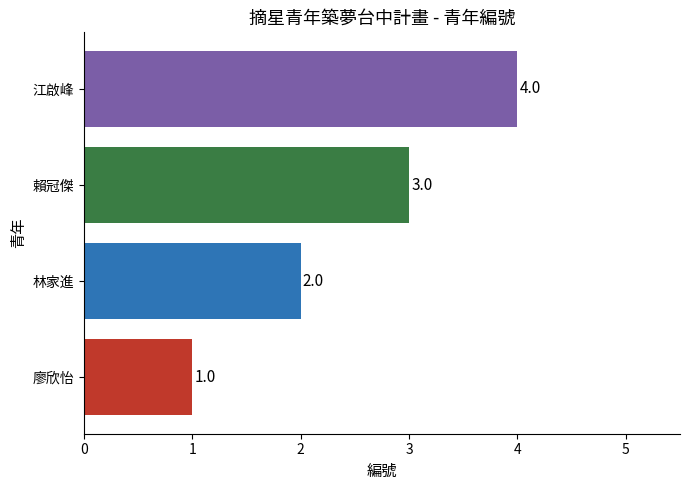

True or false: the data shows 1 at 廖欣怡.

True